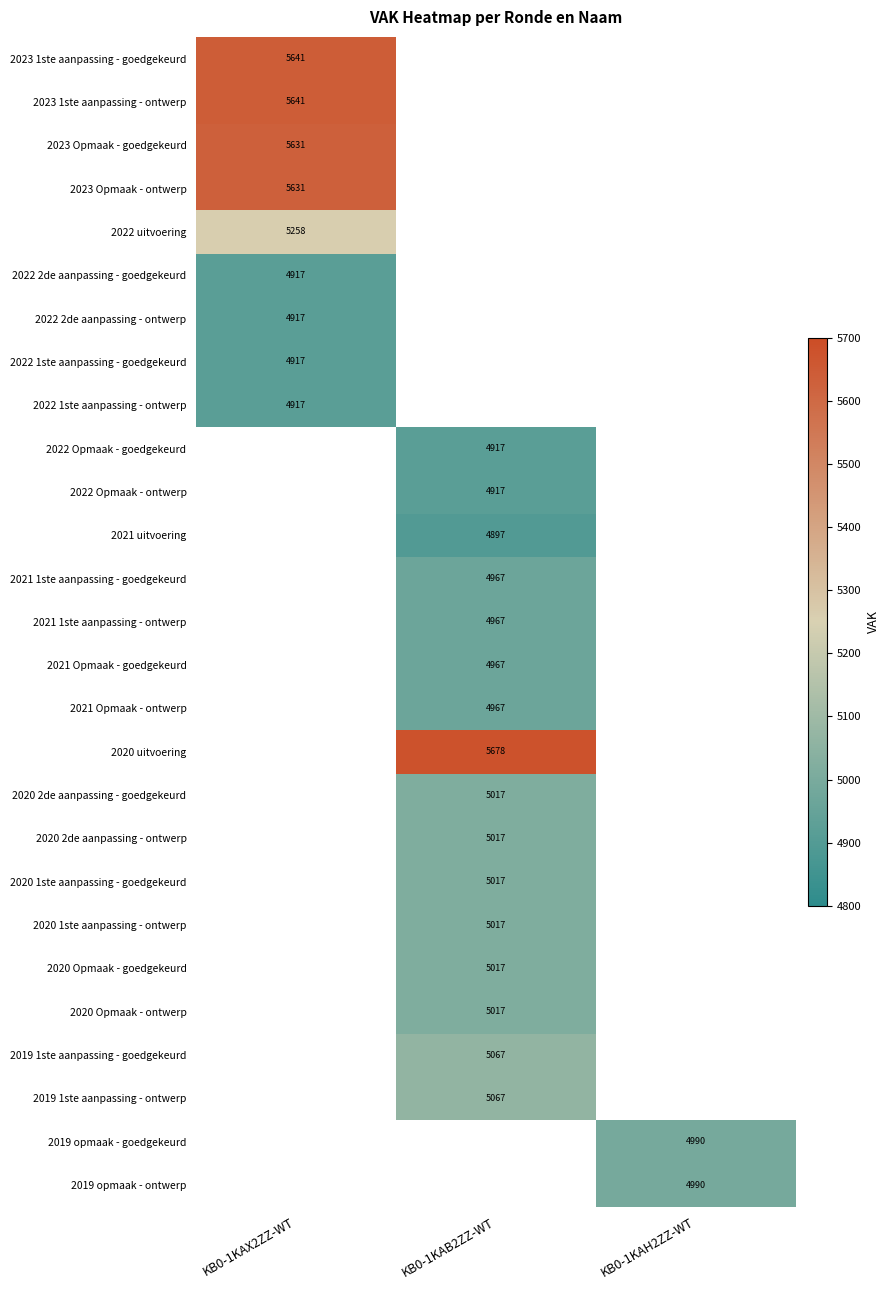

Count the number of categories in the chart.

3